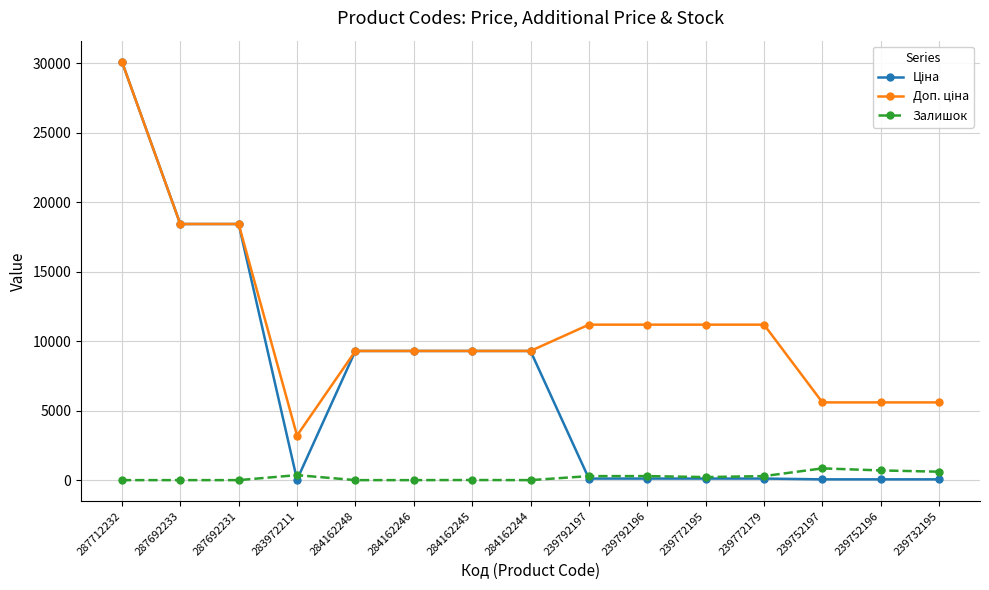

What is the total value across all series at 284162248?

18580.9